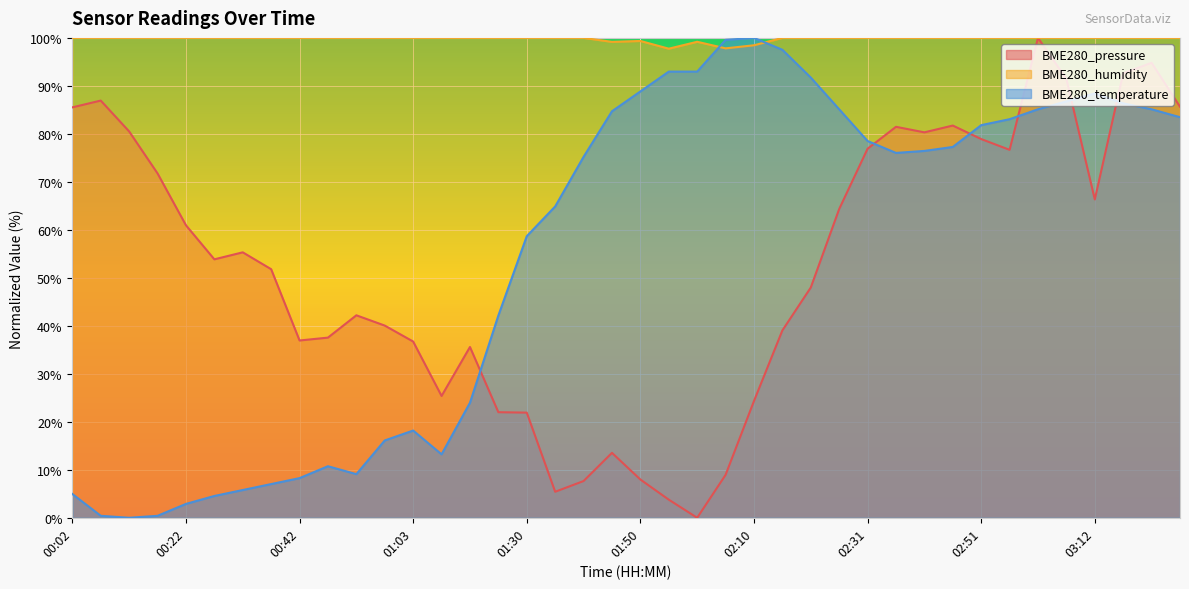

What is the difference between the maximum and second lowest values in the BME280_temperature series?

99.6